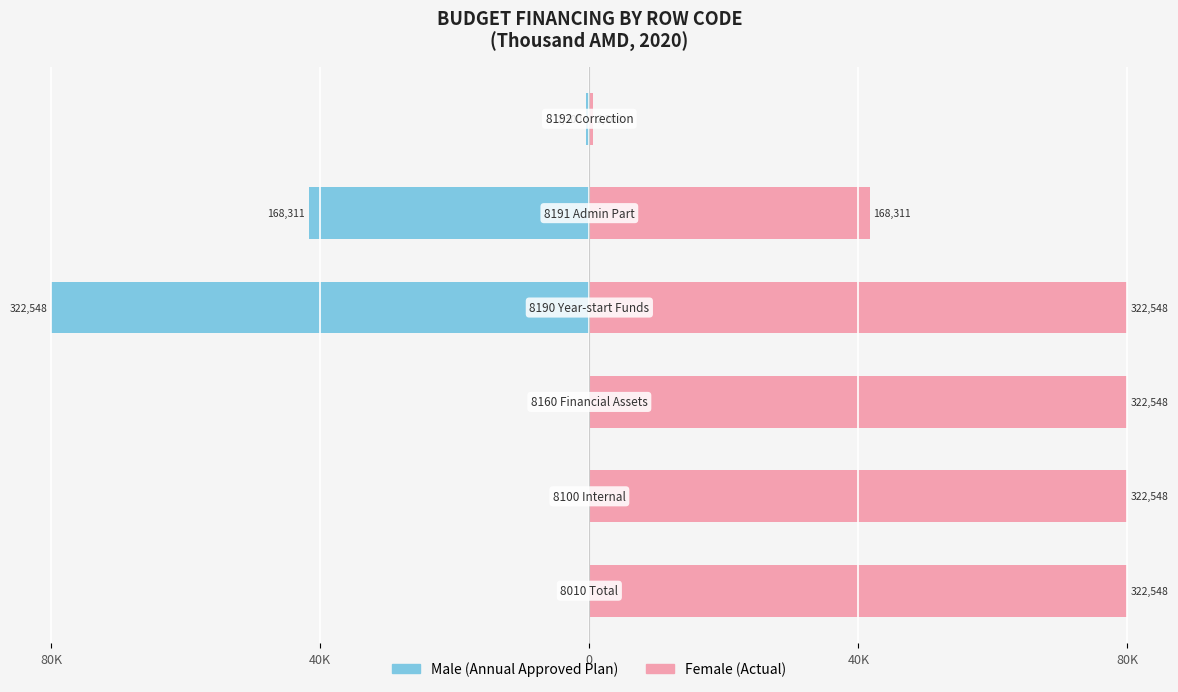

Which series has the largest range (max minus min)?

Male